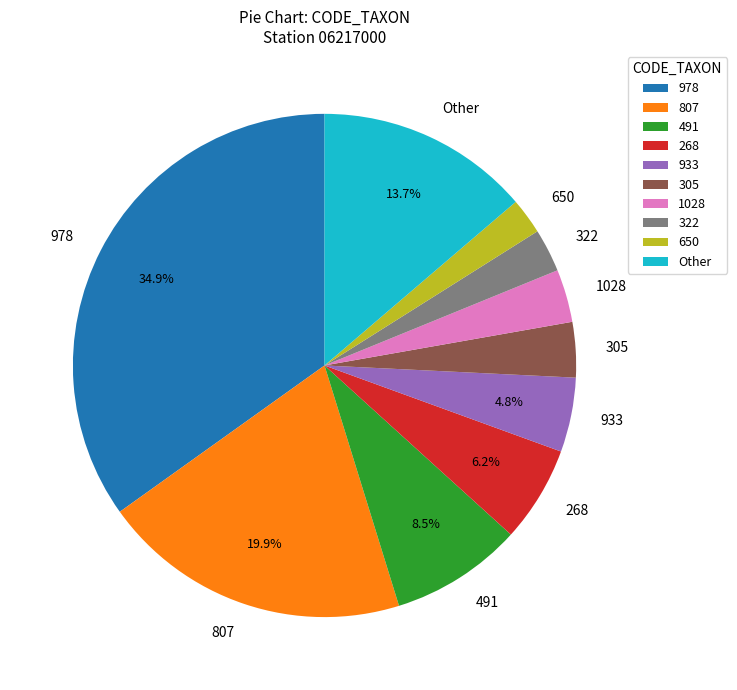

Which slice is the largest?

978